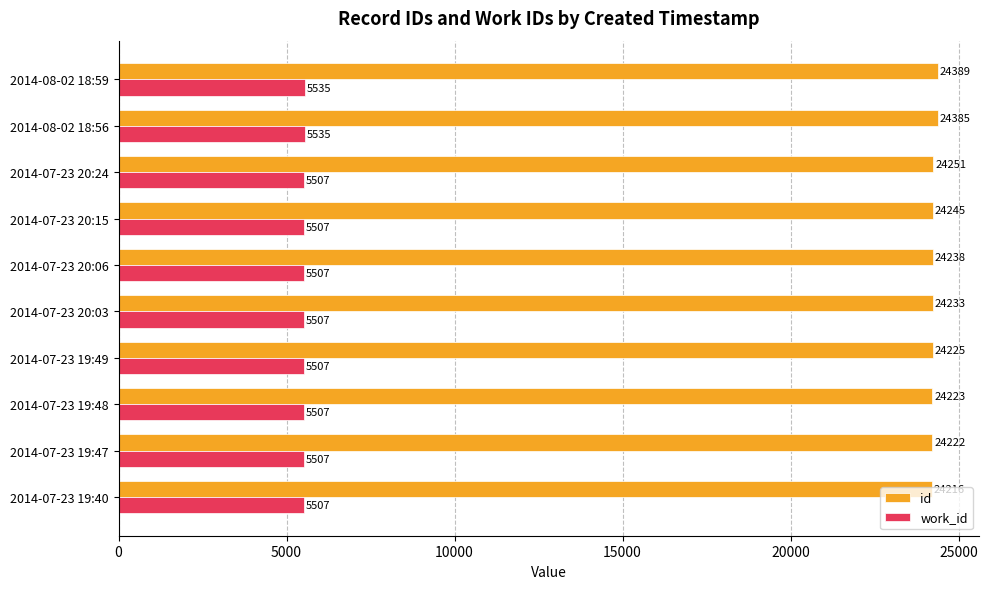

What is the maximum value for id?

24389